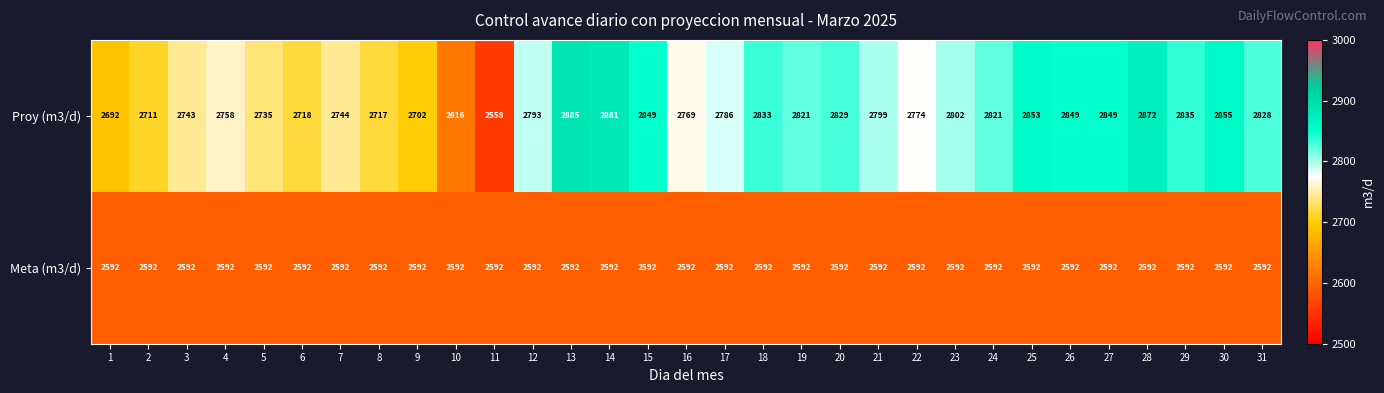

What is the total value across all series at 30?

5447